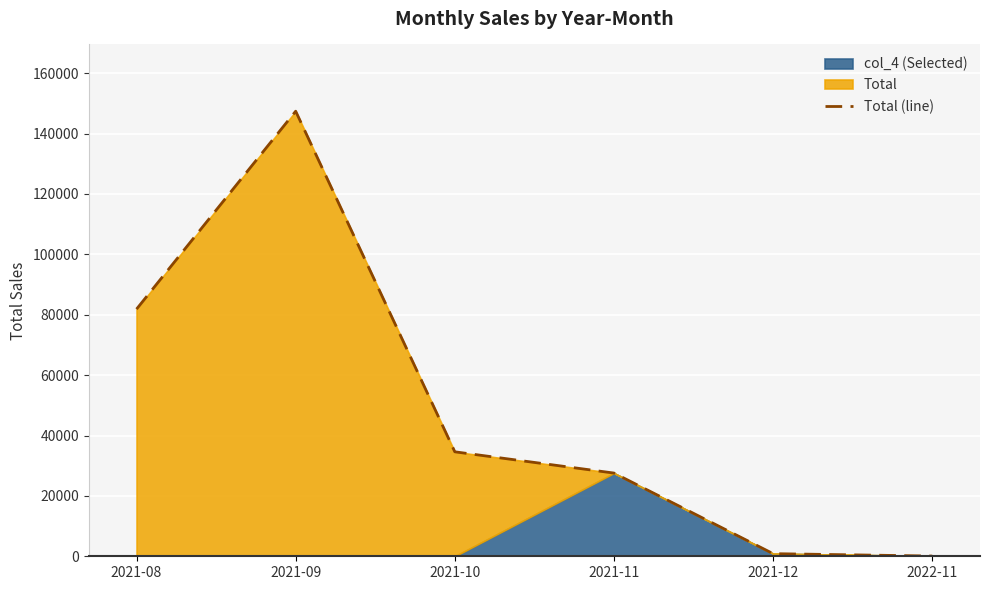

Rank the categories by value from lowest to highest.

2022-11, 2021-12, 2021-11, 2021-10, 2021-08, 2021-09